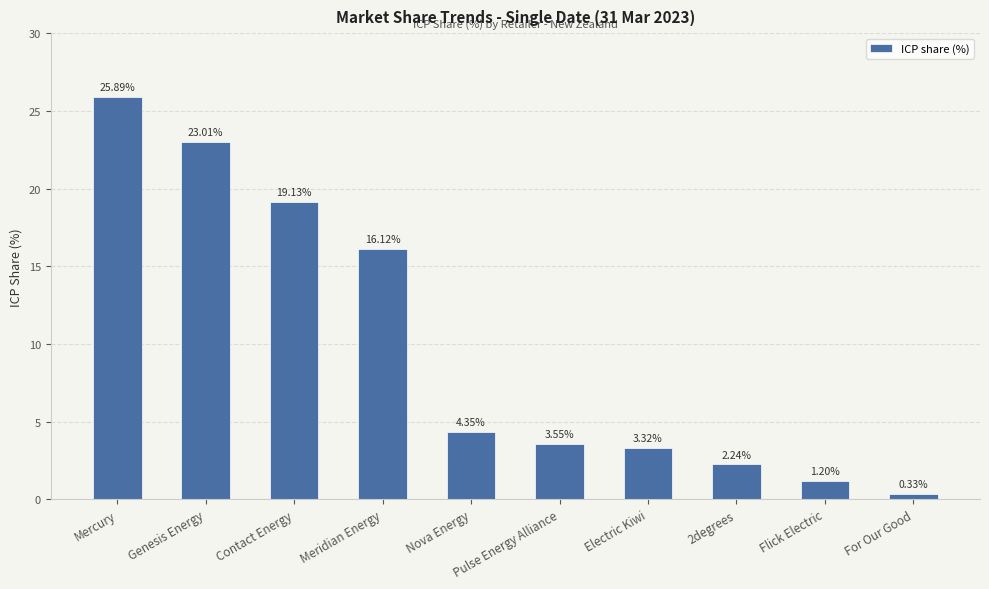

Rank the categories by value from lowest to highest.

For Our Good, Flick Electric, 2degrees, Electric Kiwi, Pulse Energy Alliance, Nova Energy, Meridian Energy, Contact Energy, Genesis Energy, Mercury